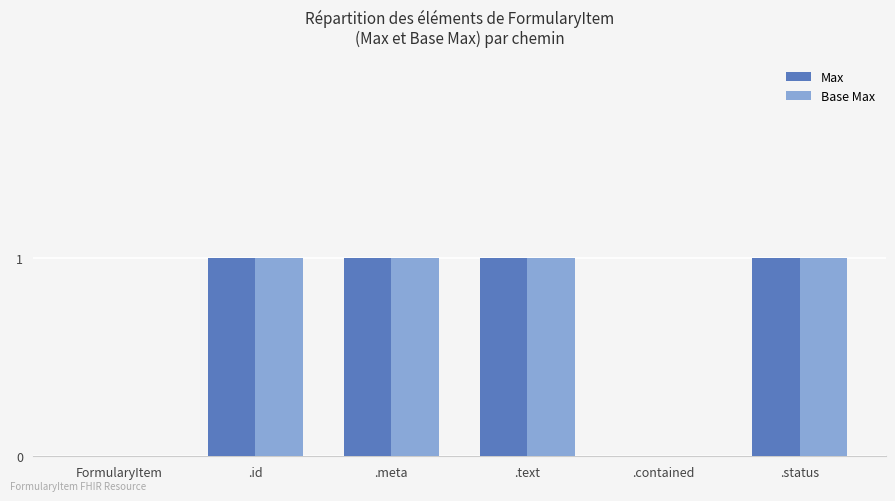

How many categories are shown in the chart?

6